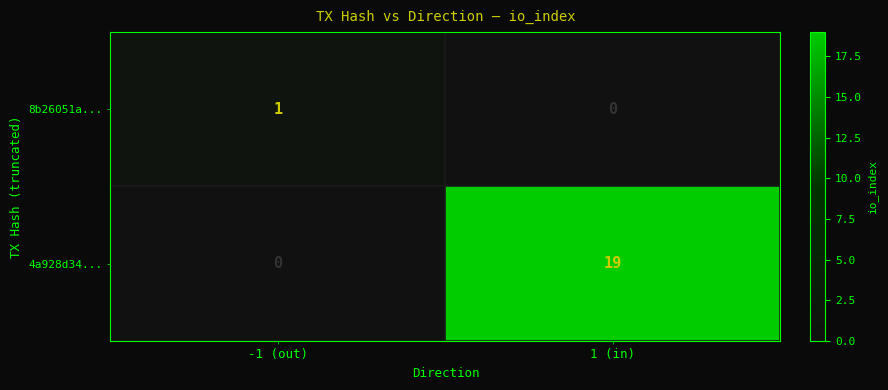

The 4a928d34... series shows 19 at 1 (in). True or false?

True